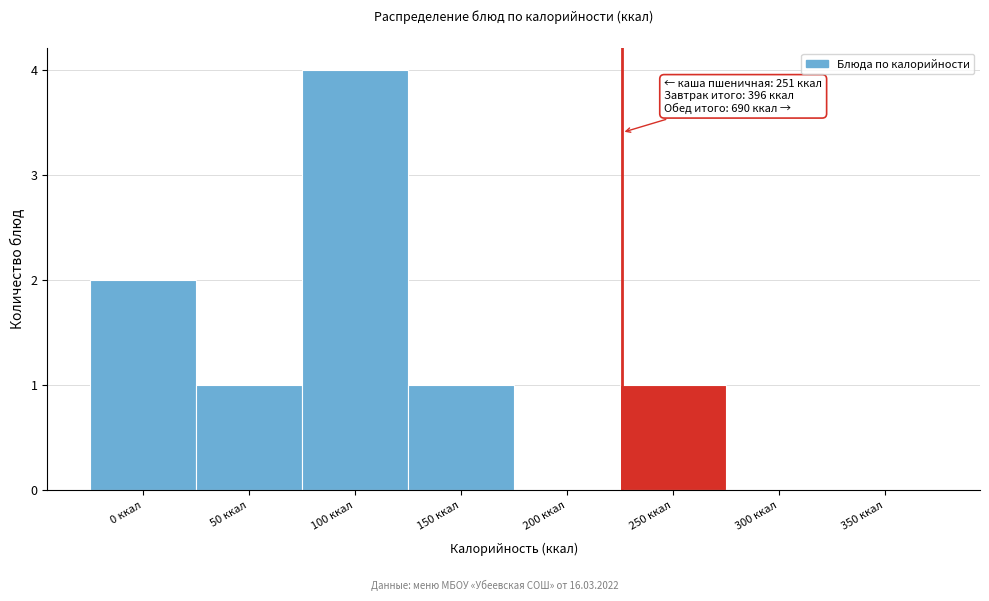

Reading left to right, extract all data points from this chart.

0 ккал=2	50 ккал=1	100 ккал=4	150 ккал=1	200 ккал=0	250 ккал=1	300 ккал=0	350 ккал=0